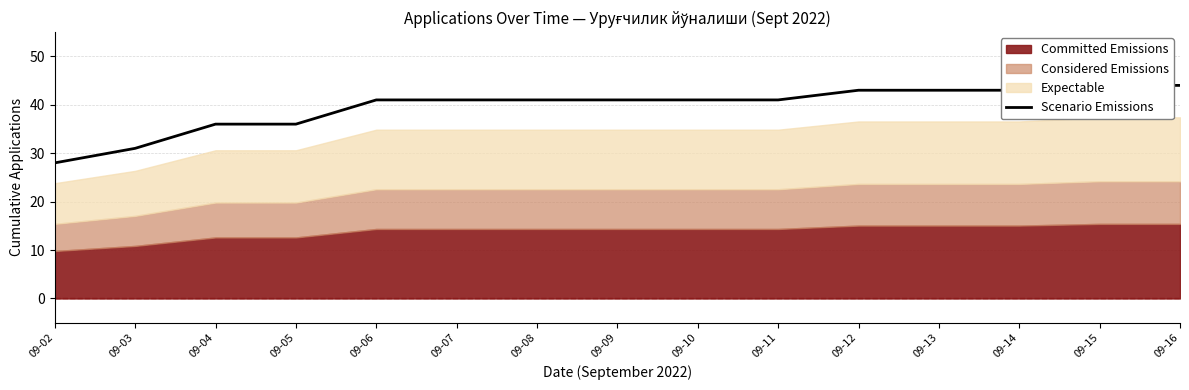

What is the value of the 1st point from the left?

28